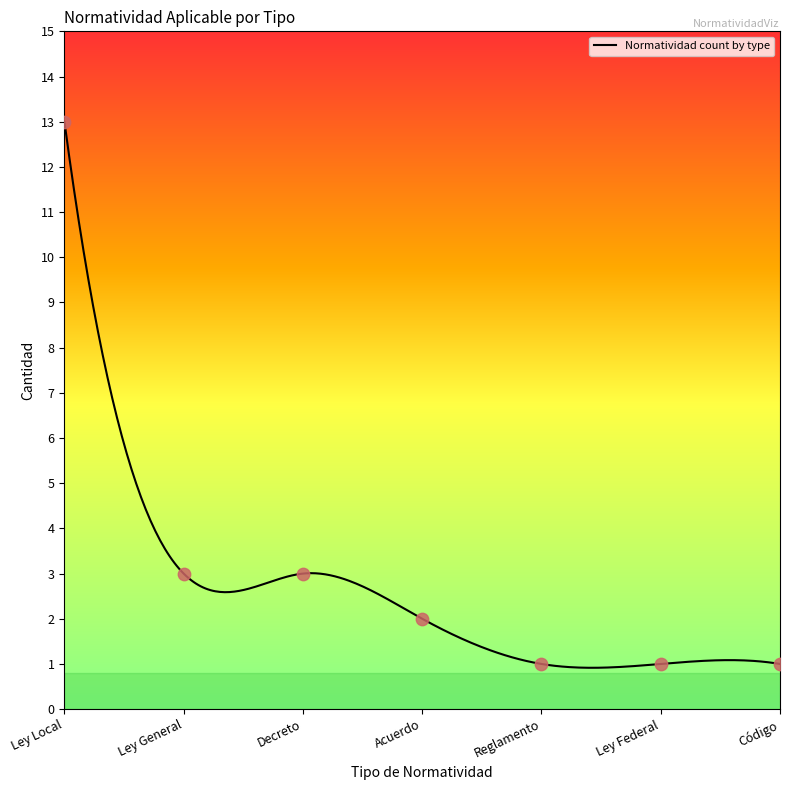

What is the change in value from Decreto to Acuerdo?

-1